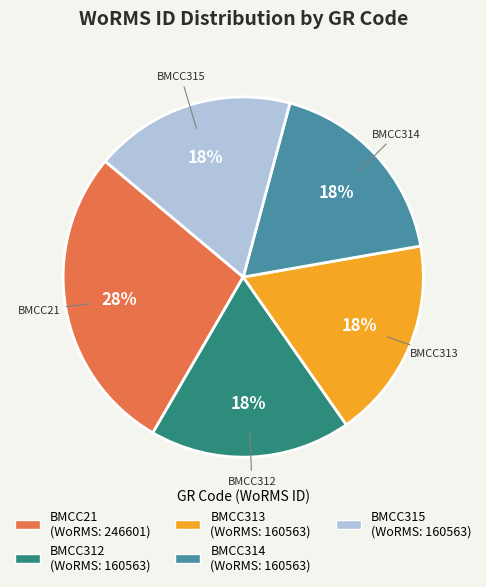

Do BMCC315 and BMCC312 together represent more than half of the pie?

No